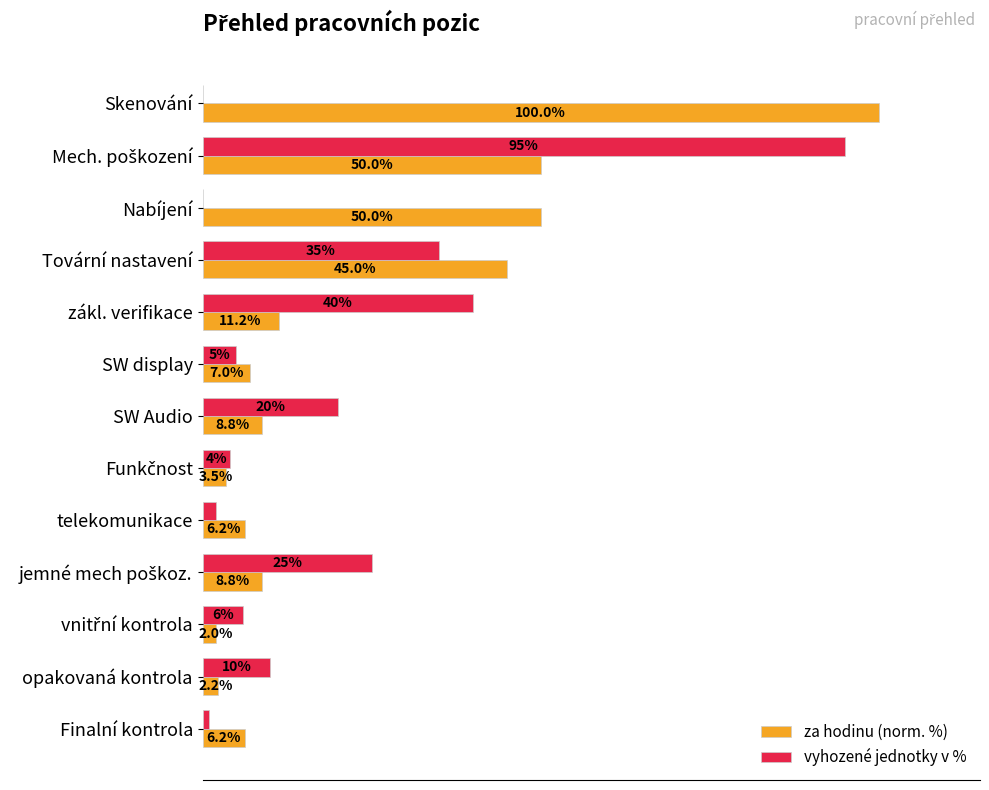

Which series has the largest total across all categories?

za hodinu (norm. %)